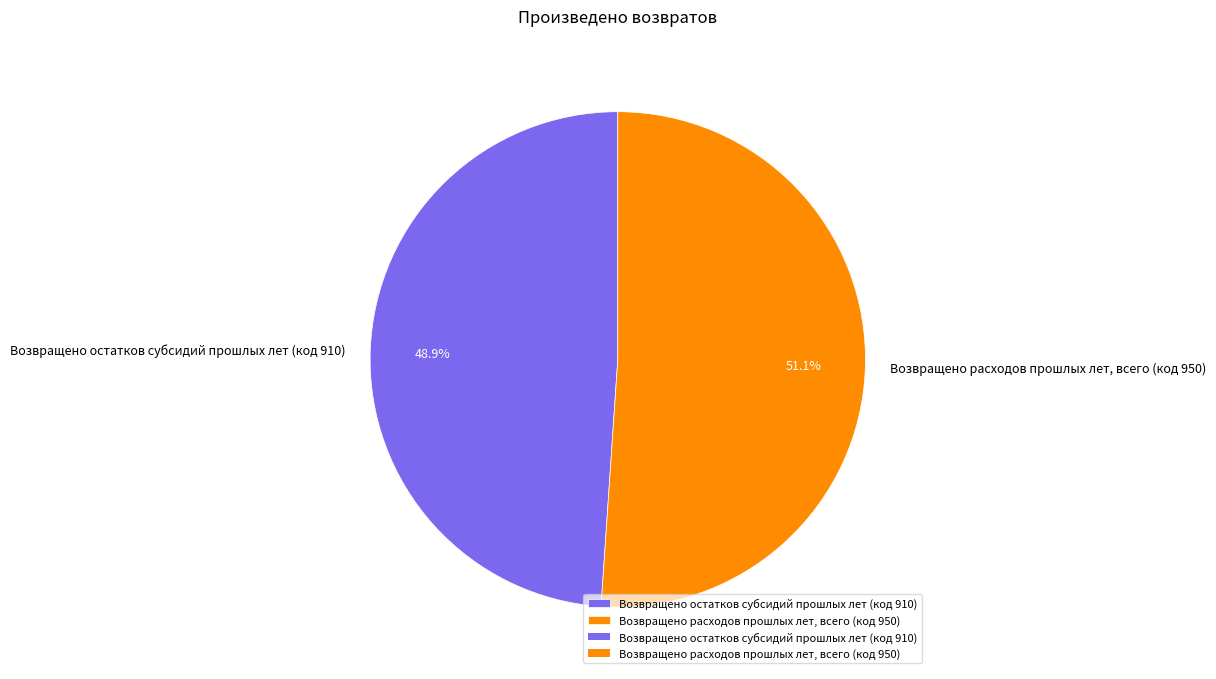

Is there a majority slice in this chart?

Yes